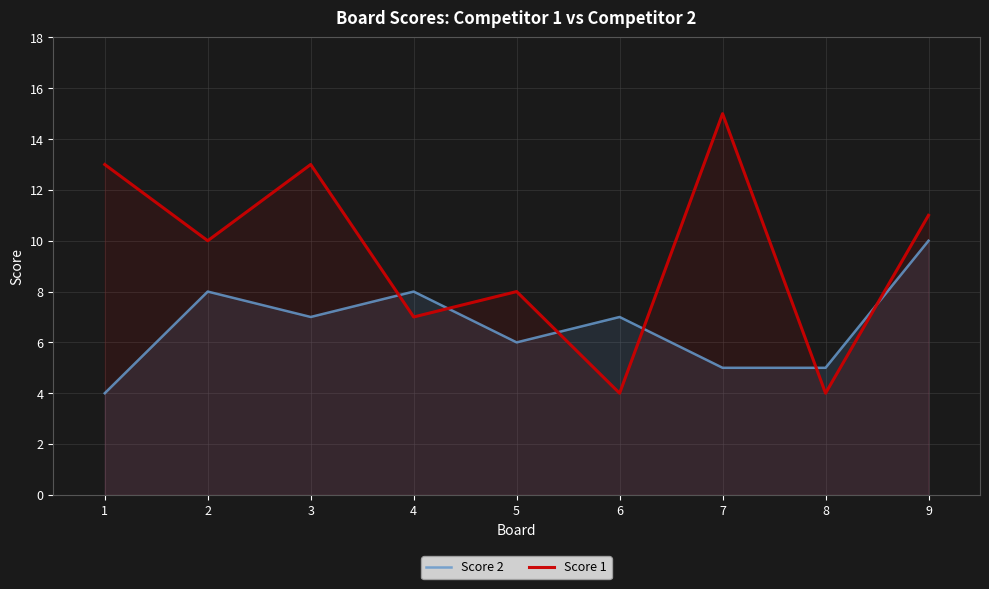

What is the lowest value of the Score 2 series?

4